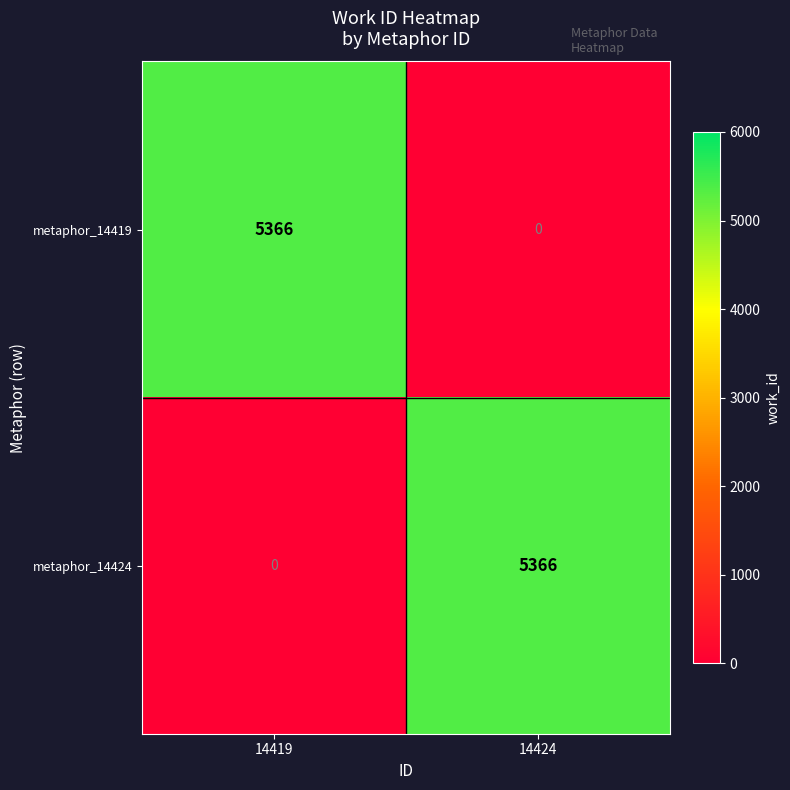

What is the spread (max minus min) of values at 14424?

5366